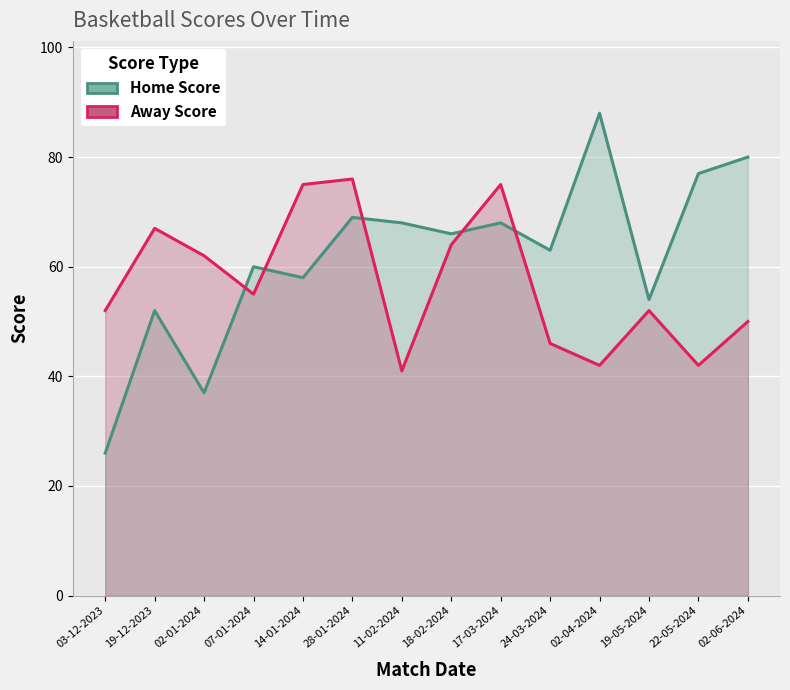

Which series ends up on top after the final intersection of Away Score and Home Score?

Home Score